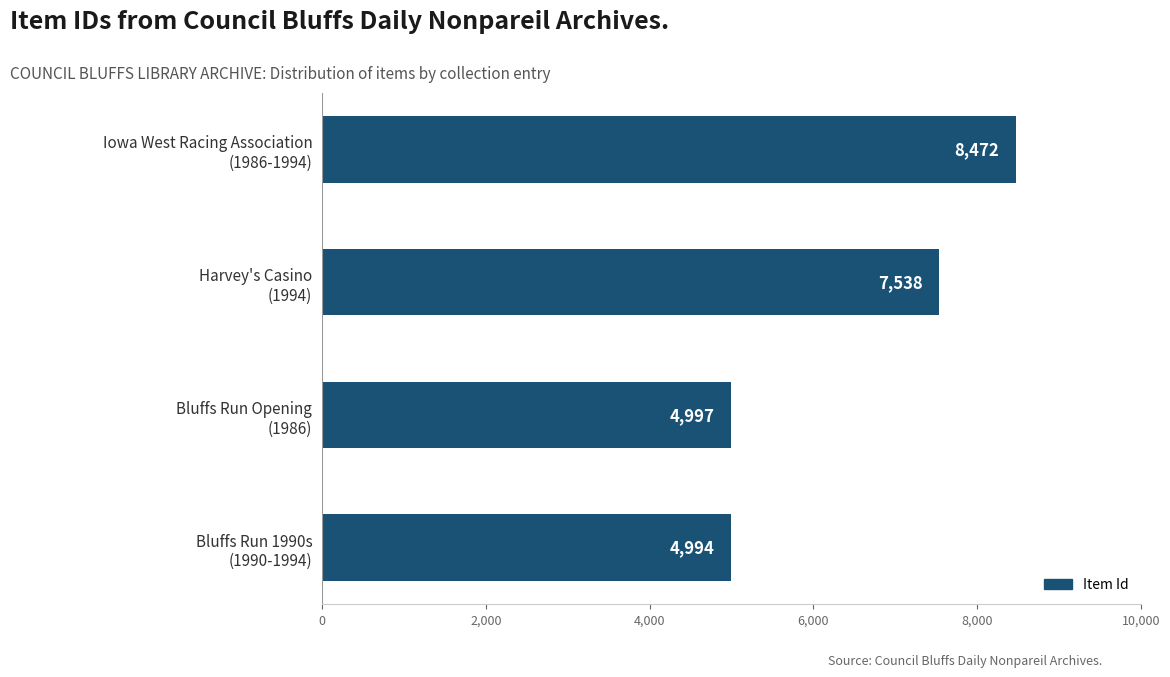

How many data points are less than 7538?

2